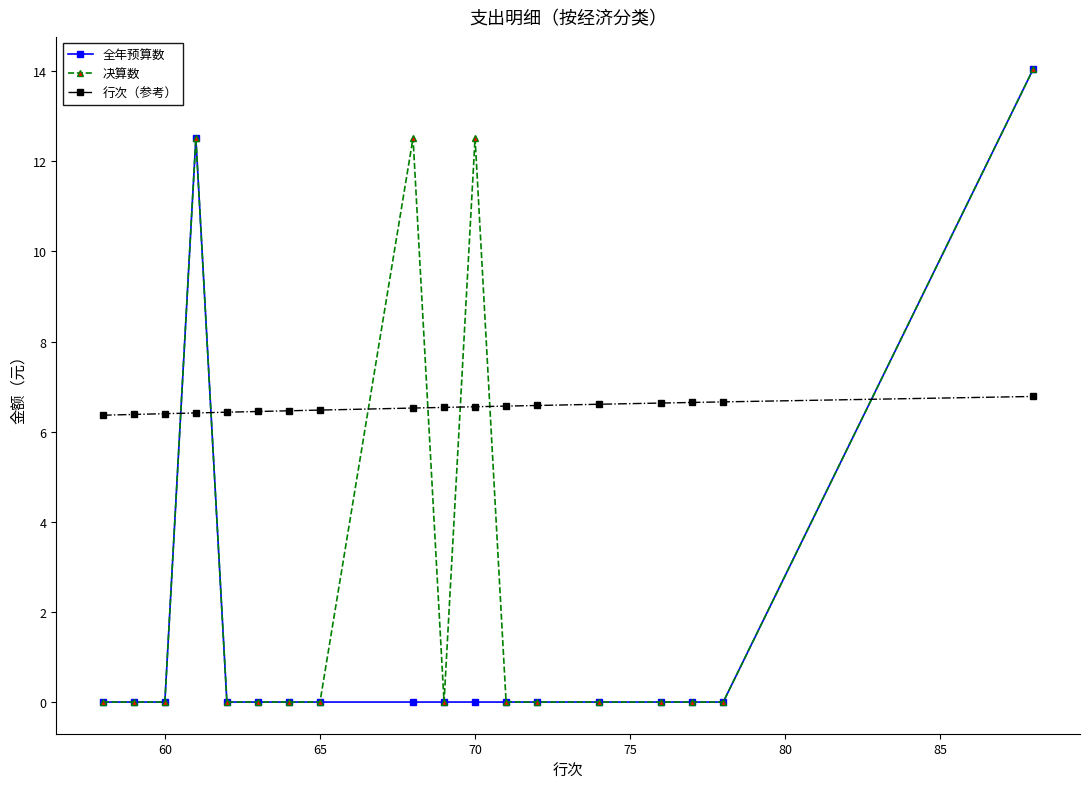

What is the minimum value for 行次（参考）?

6.4